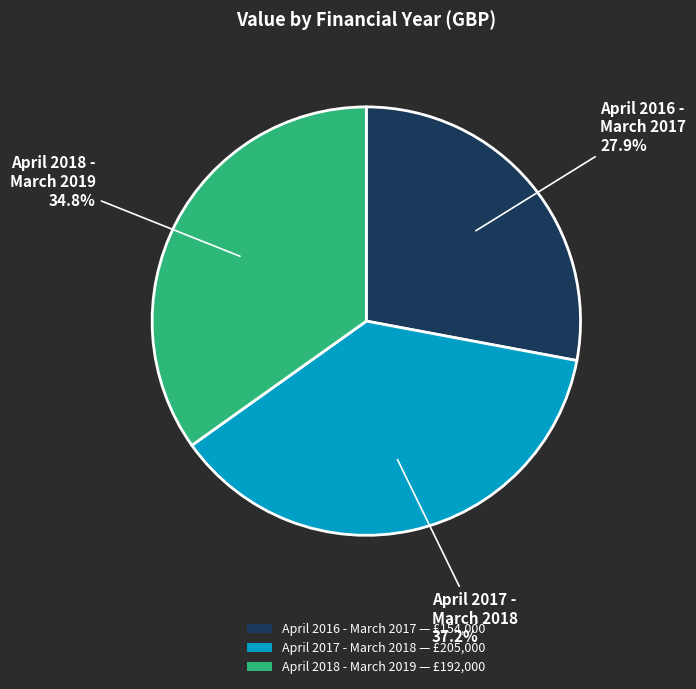

To the nearest percent, what percentage of the pie is April 2016 - March 2017?

28%